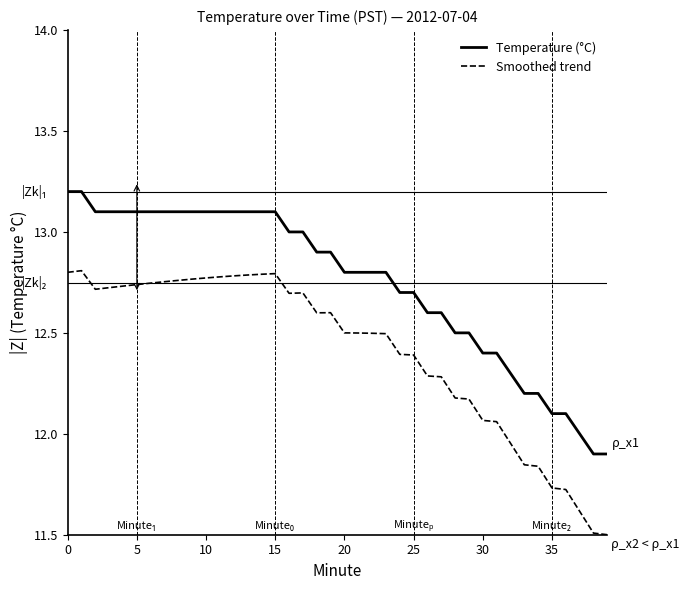

What is the greatest value displayed?

13.2